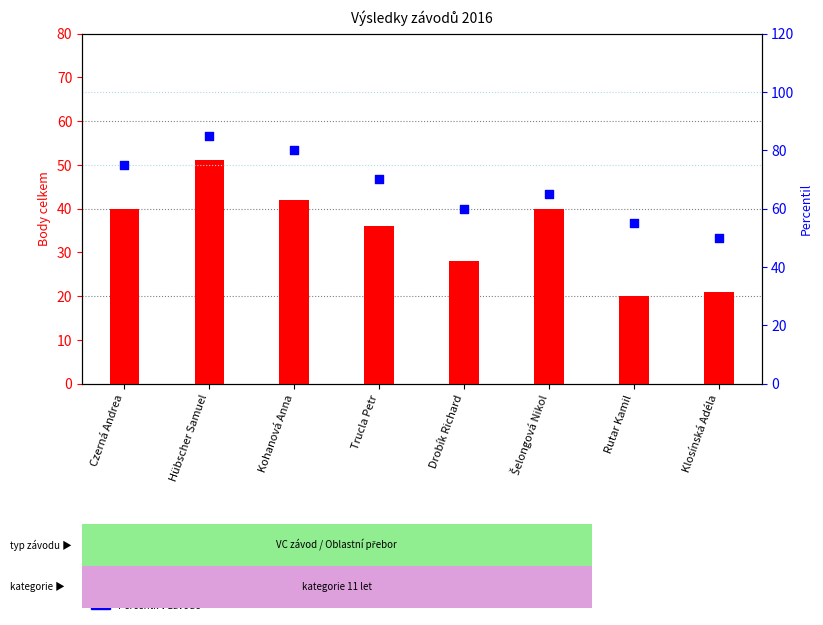

Which series reaches the minimum Y coordinate?

Body celkem (MOPŽ Karviná)